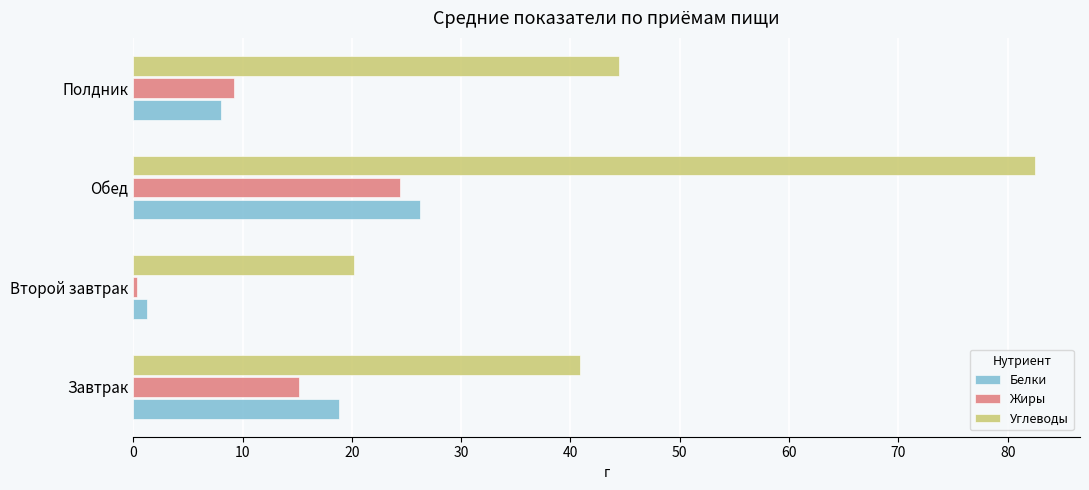

Which series has the largest range (max minus min)?

Углеводы